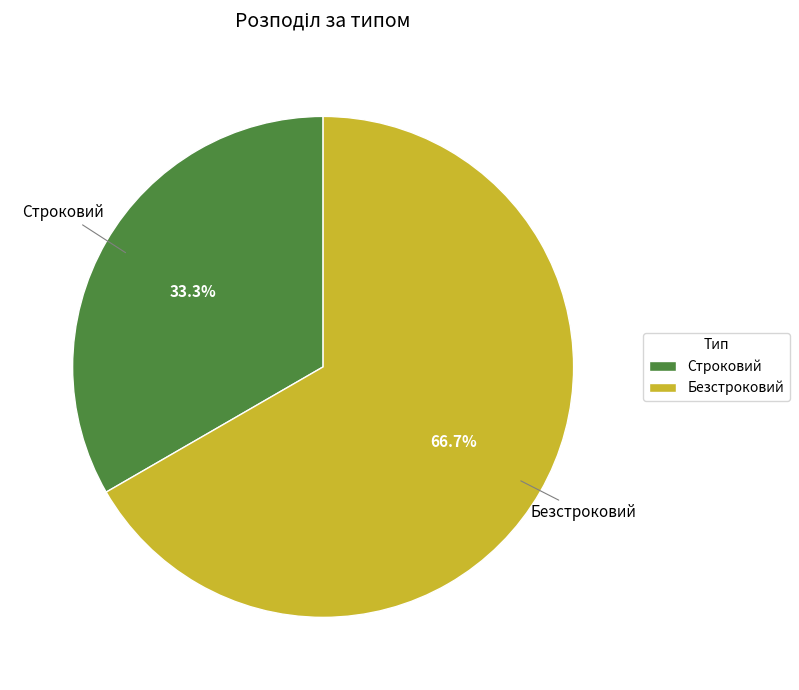

Which slice is the smallest?

Строковий